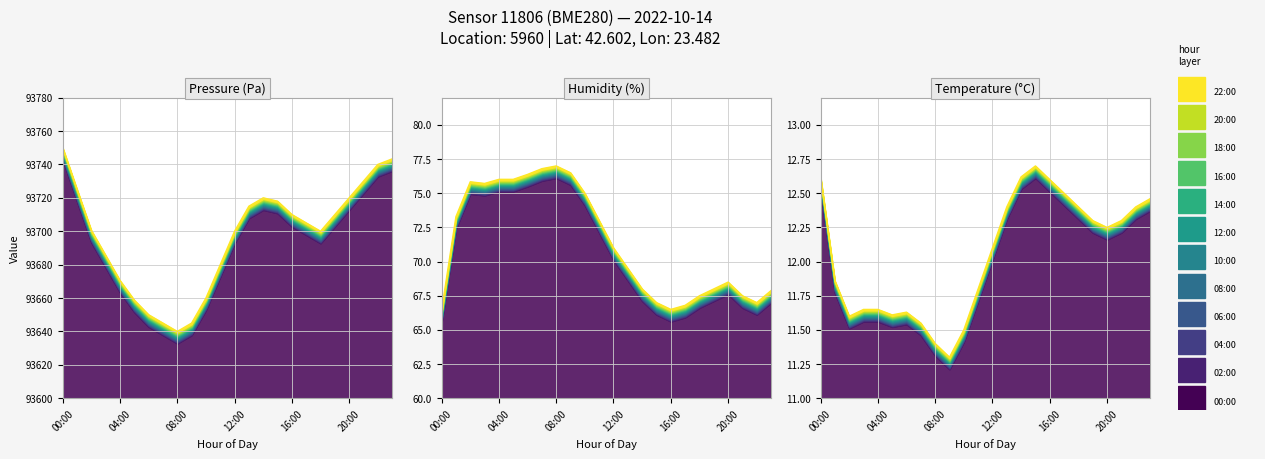

What position from the left is 08:00?

3